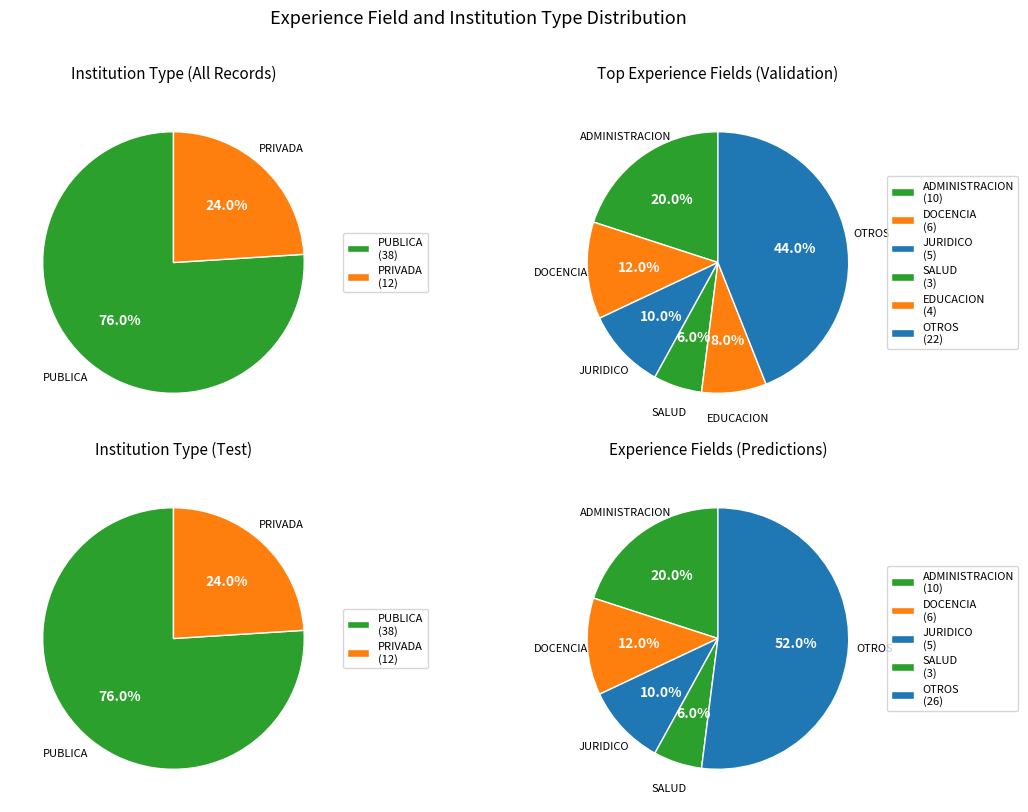

Does PUBLICA represent more than half of the total?

Yes